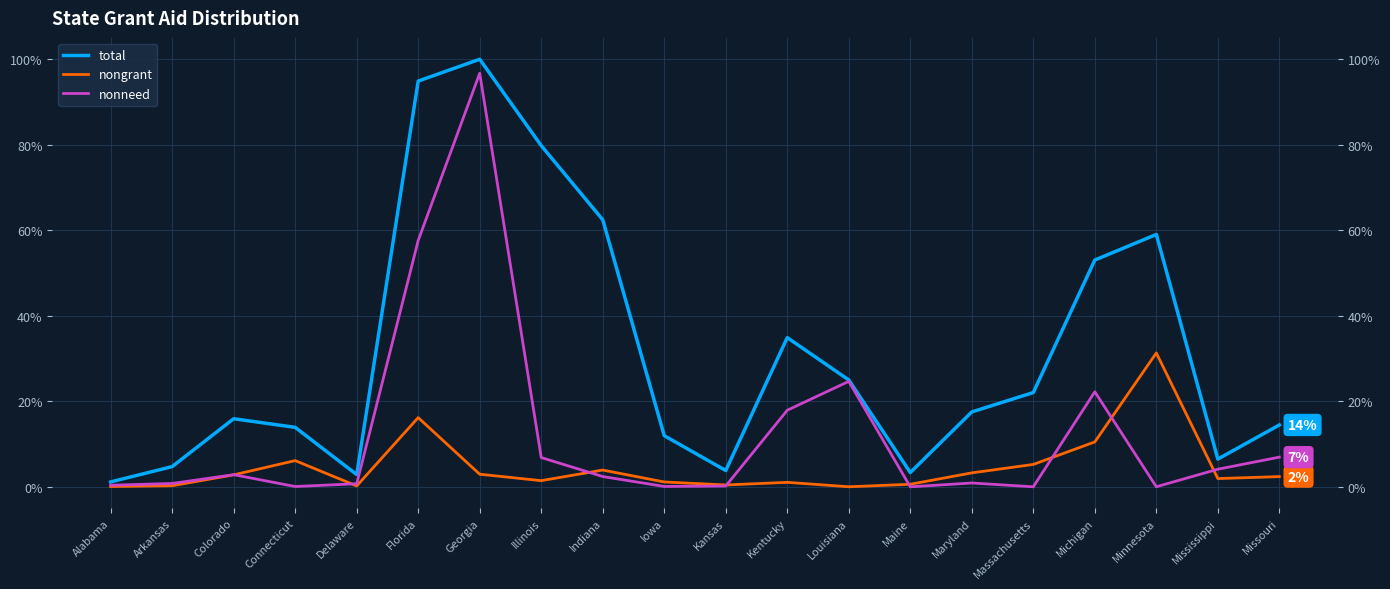

True or false: total and nonneed intersect in this chart.

False